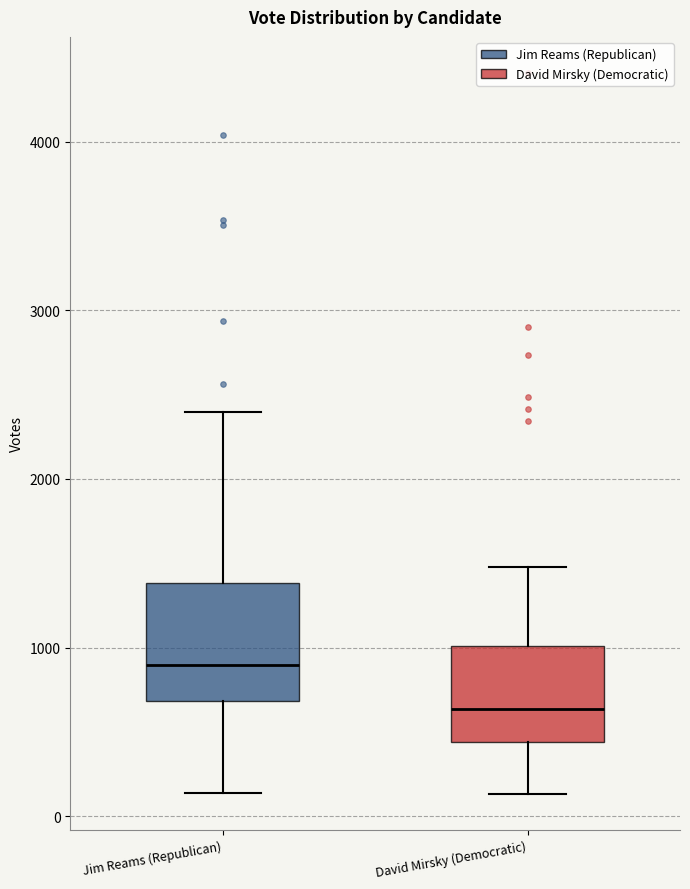

Which box's median line is the lowest?

David Mirsky (Democratic)